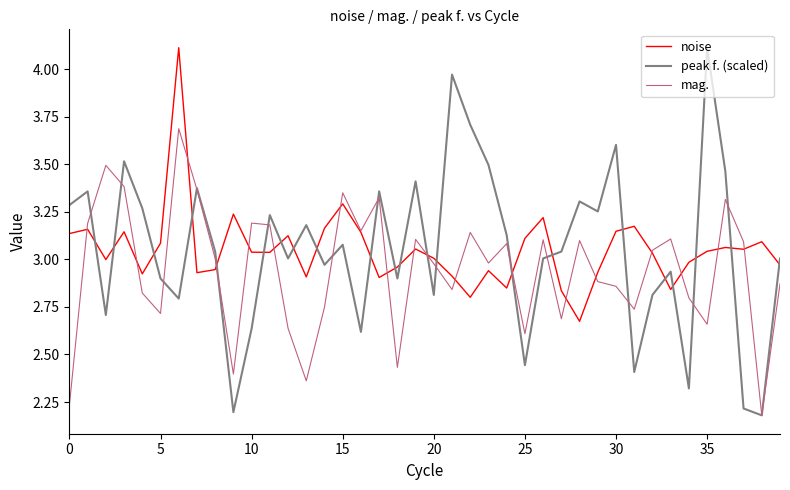

In noise, how many points are higher than both neighbors (excluding endpoints)?

12